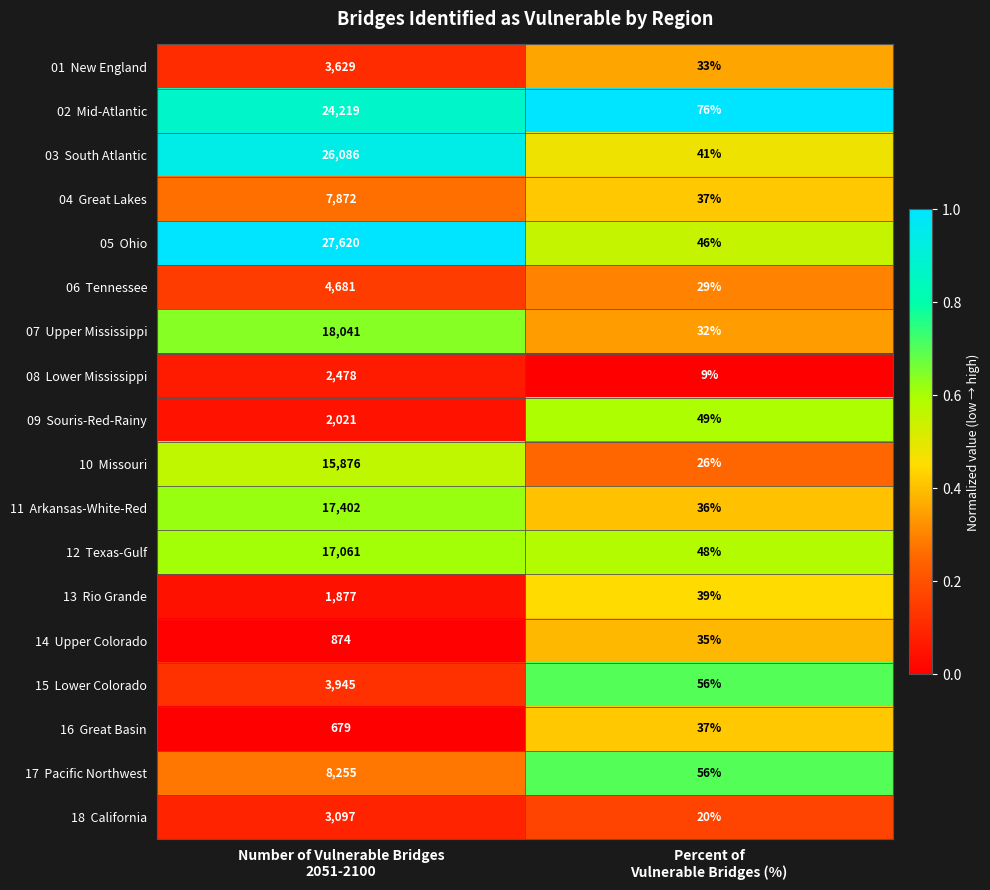

What is the maximum value shown in the chart?

27620